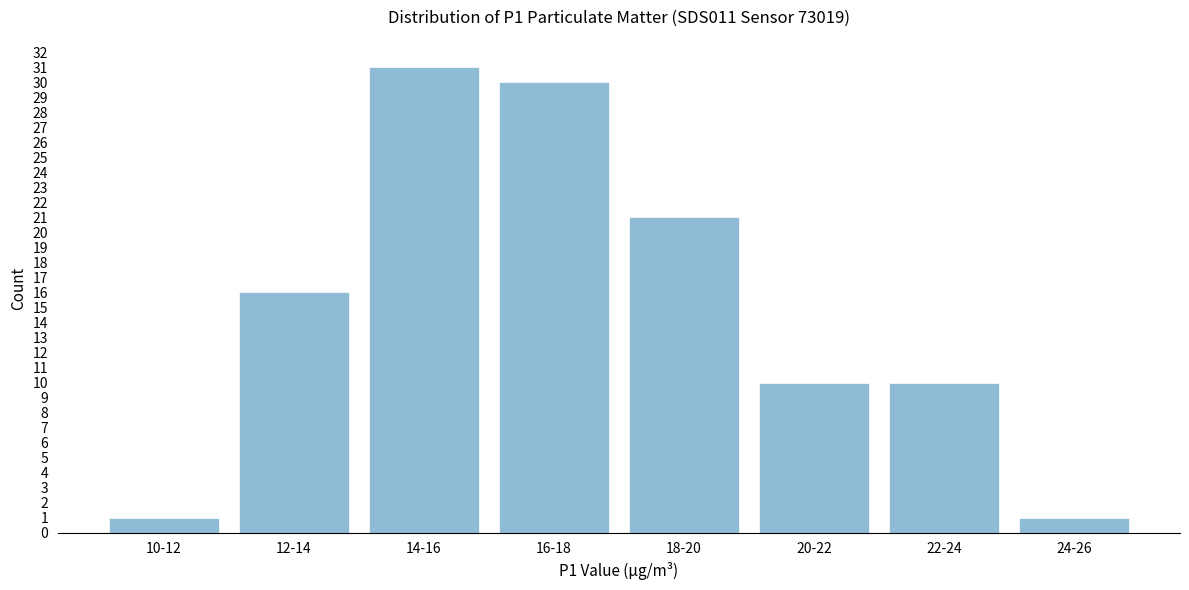

Reading right to left, transcribe all the data shown in this chart.

24-26=1	22-24=10	20-22=10	18-20=21	16-18=30	14-16=31	12-14=16	10-12=1